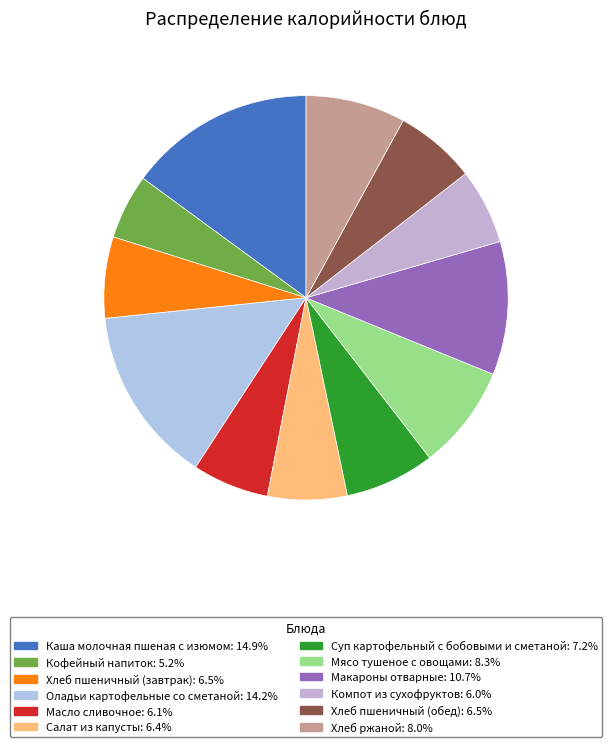

Which slice is the largest?

Каша молочная пшеная с изюмом